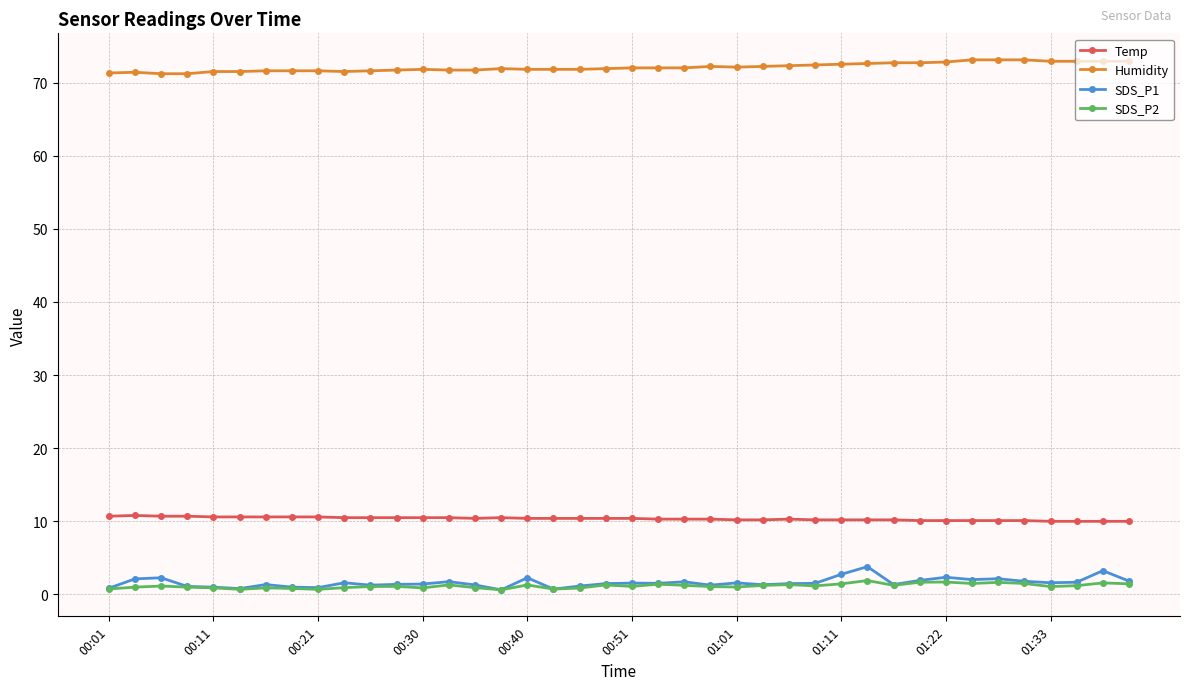

At how many categories does at least one series exceed 14?

40